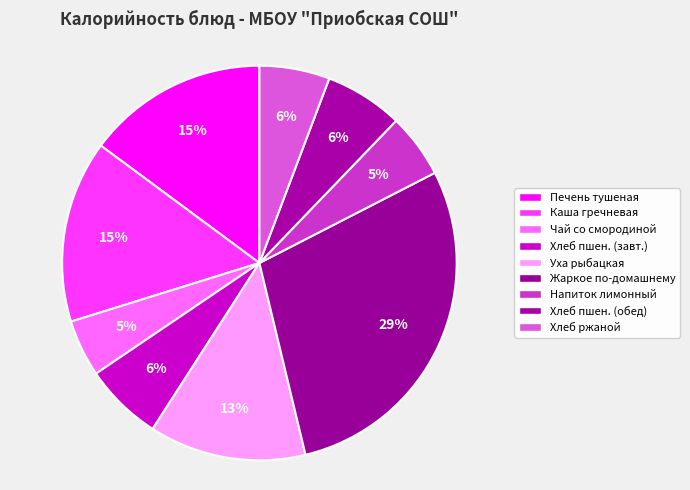

Rank the categories by value from highest to lowest.

Жаркое по-домашнему, Каша гречневая рассыпчатая, Печень тушеная с овощами, Уха рыбацкая, Хлеб пшеничный (завтрак), Хлеб пшеничный (обед), Хлеб ржаной, Напиток лимонный, Чай со смородиной и сахаром